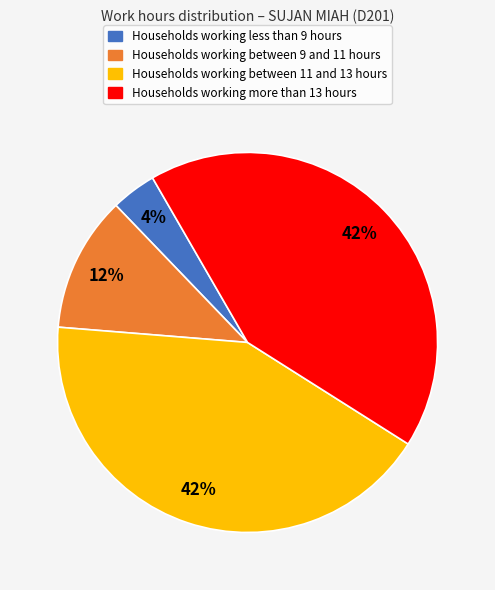

Is there any slice that represents more than half of the pie?

No